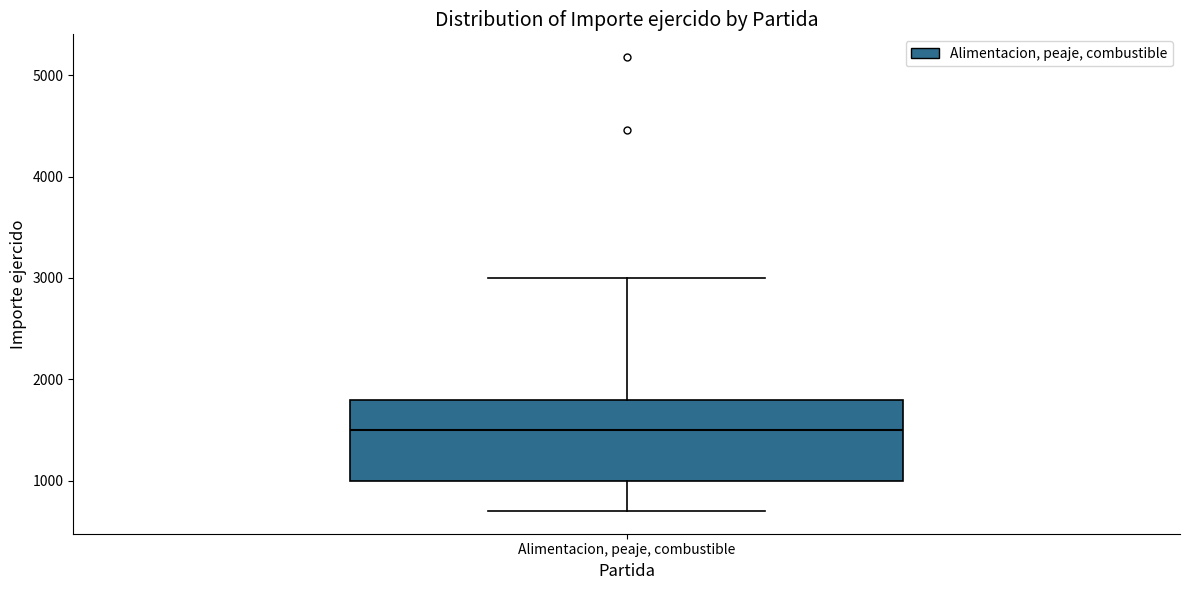

Read this box plot against the y-axis: the position of the median line, the range covered by the box, and the ends of both whiskers. The values are not printed on the chart, so give them approximately, as read against the axis.

median 1500, box 1000 to 1800, whiskers 700 to 3000